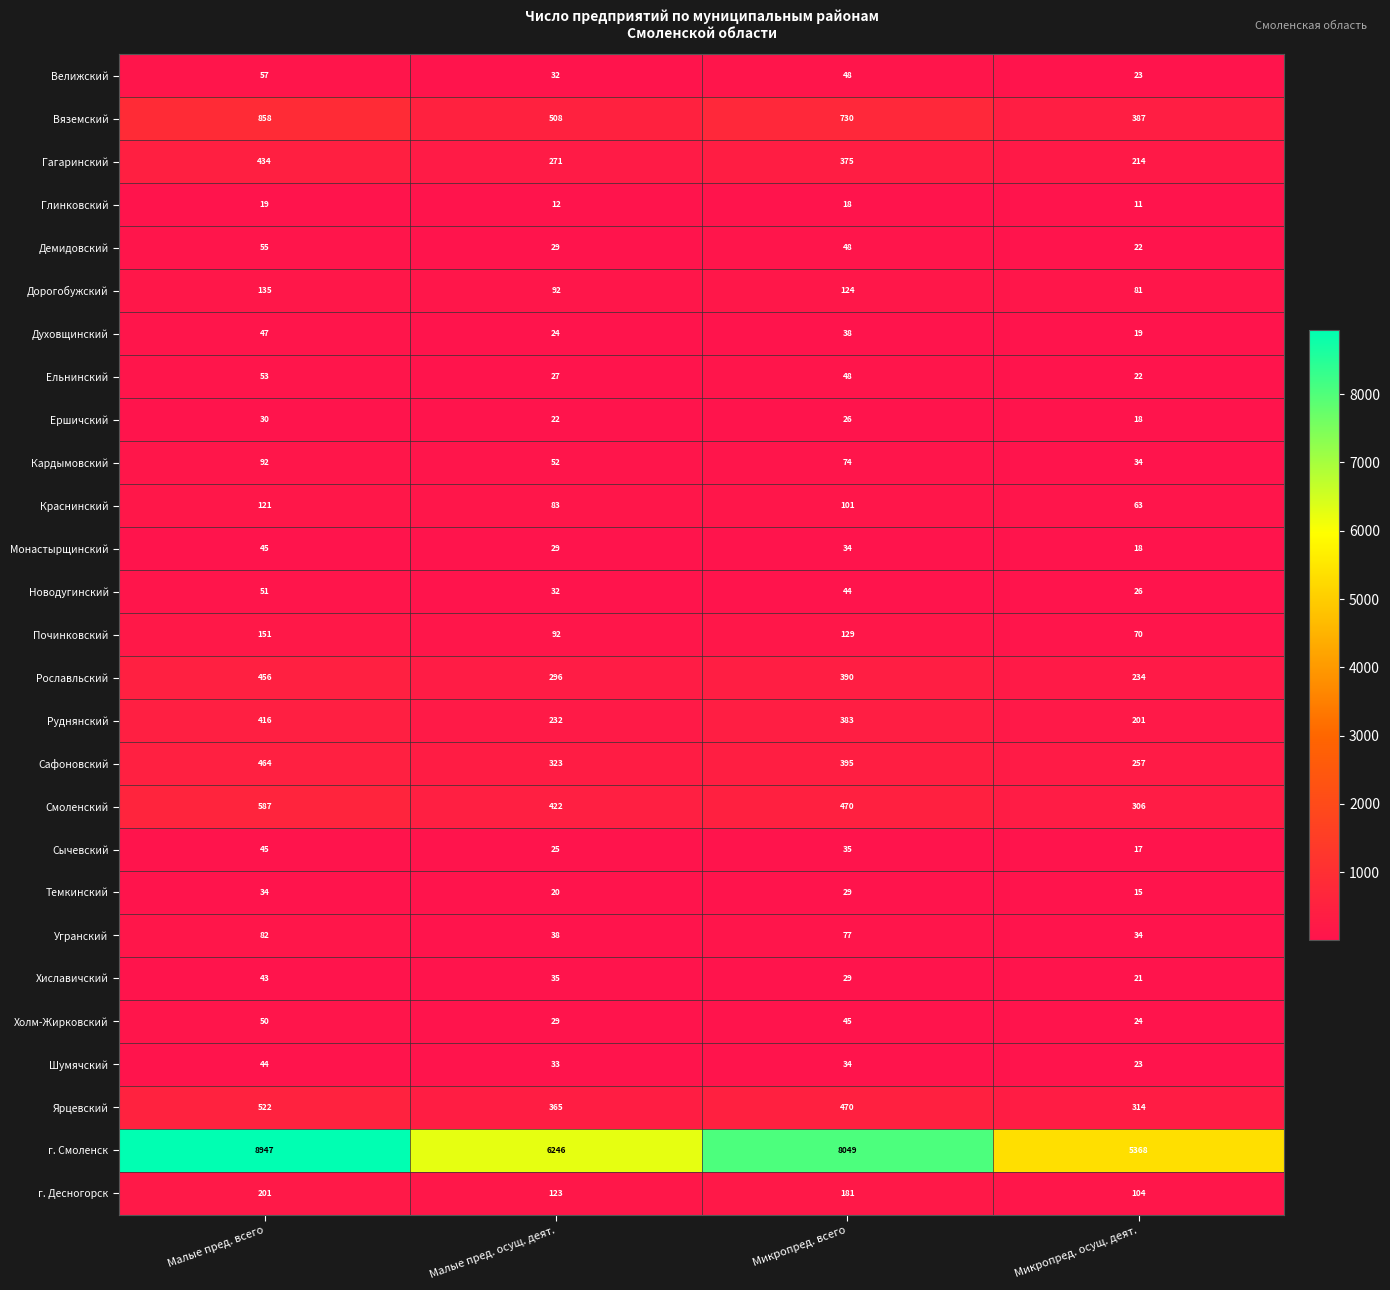

What is the approximate value of Велижский at Микропред. осущ. деят., to the nearest 10?

20